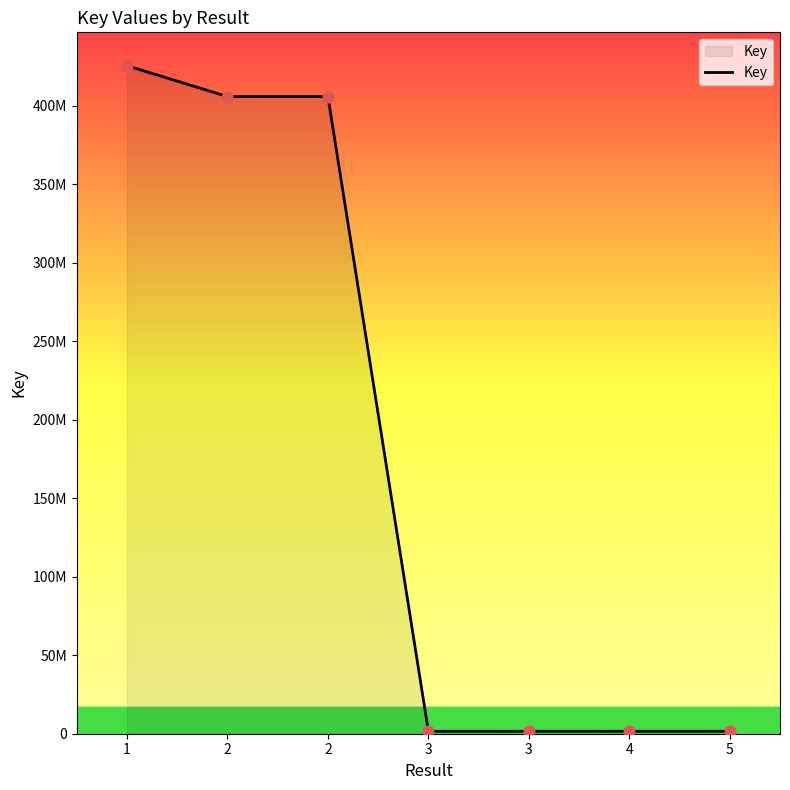

Which has a higher value, 2 or 4?

2